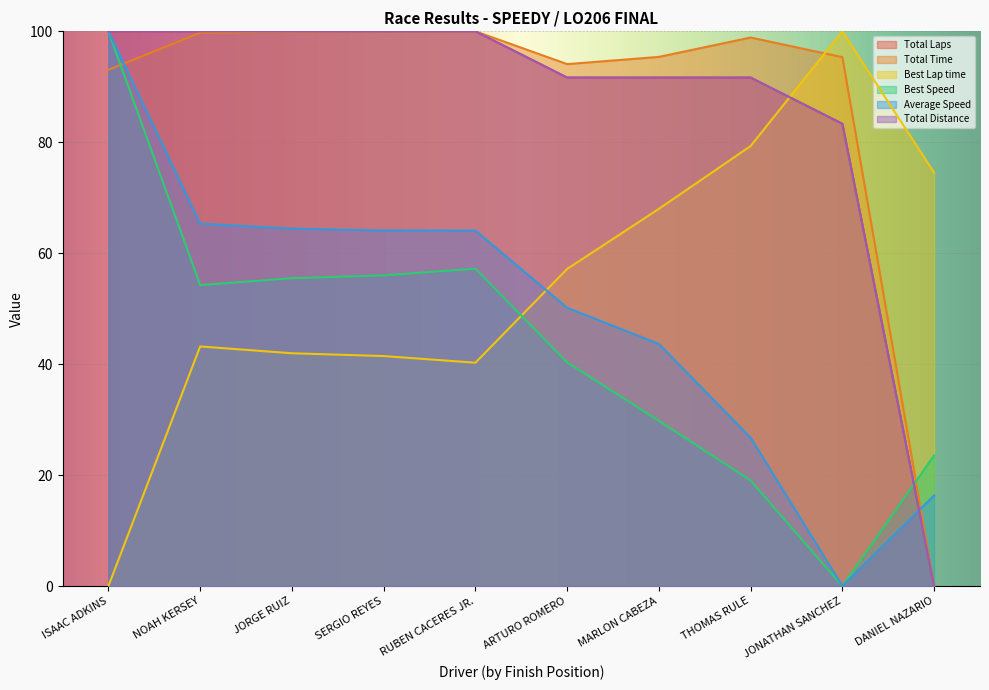

What is the greatest value displayed?

100.0